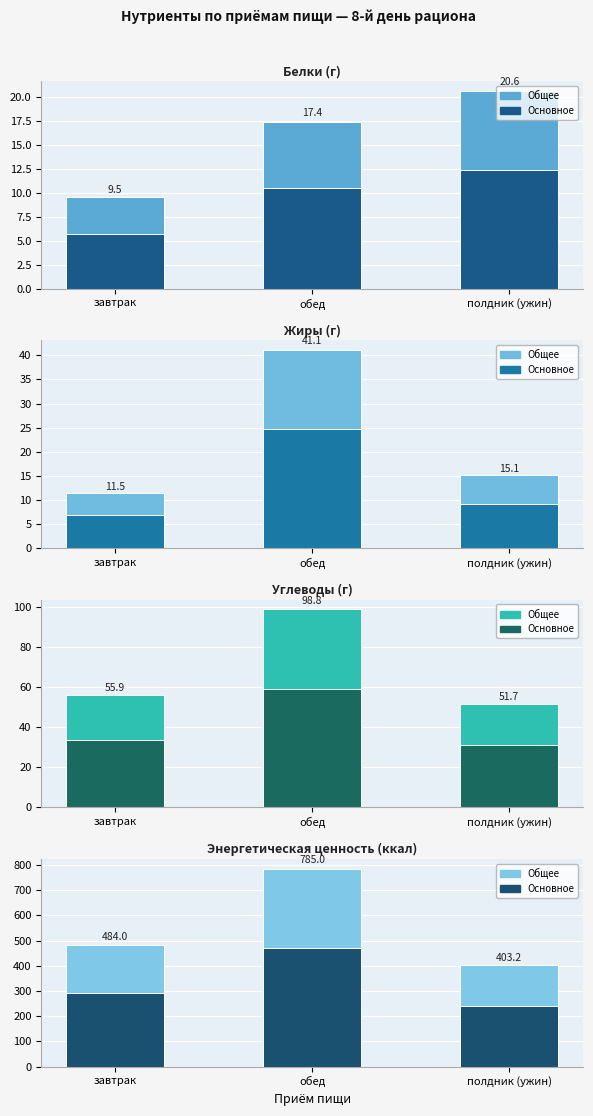

How many bars are there in total?

12